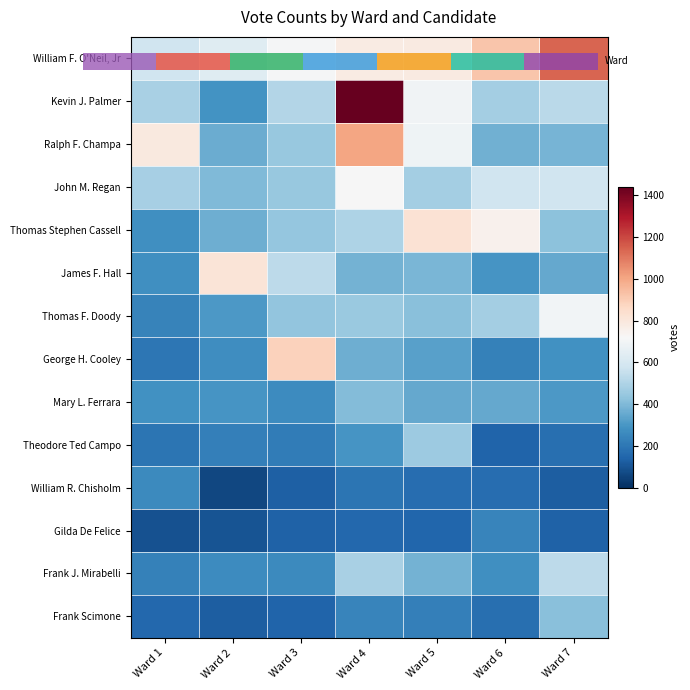

Between Ward 2 and Ward 7, which is larger?

Ward 7